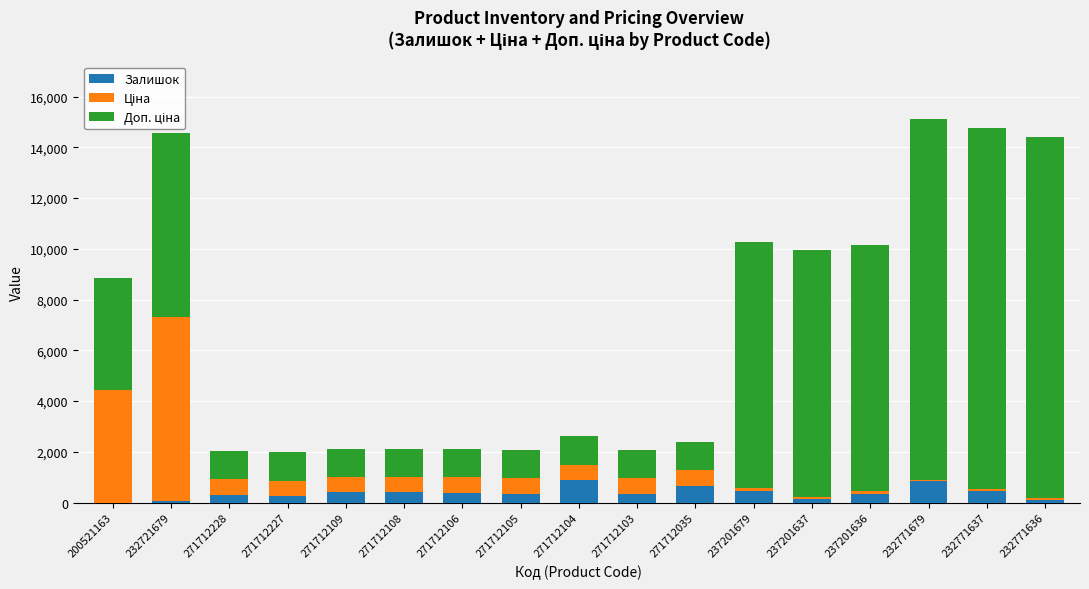

What is the highest value of the Залишок series?

891.0